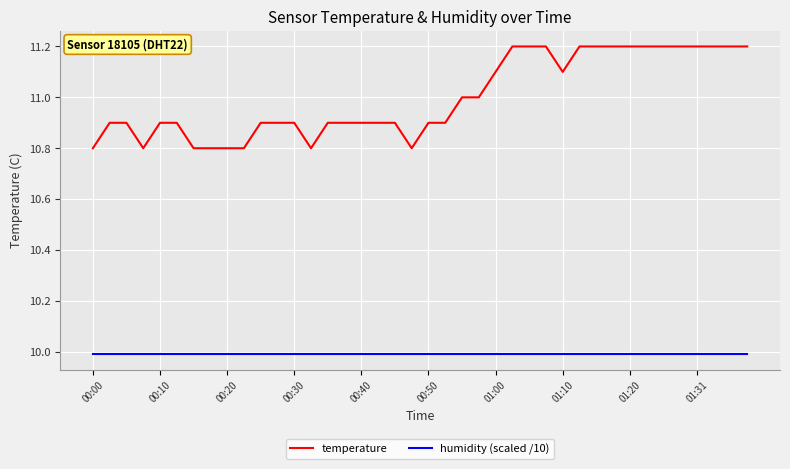

True or false: temperature and humidity (scaled /10) cross at least once.

False